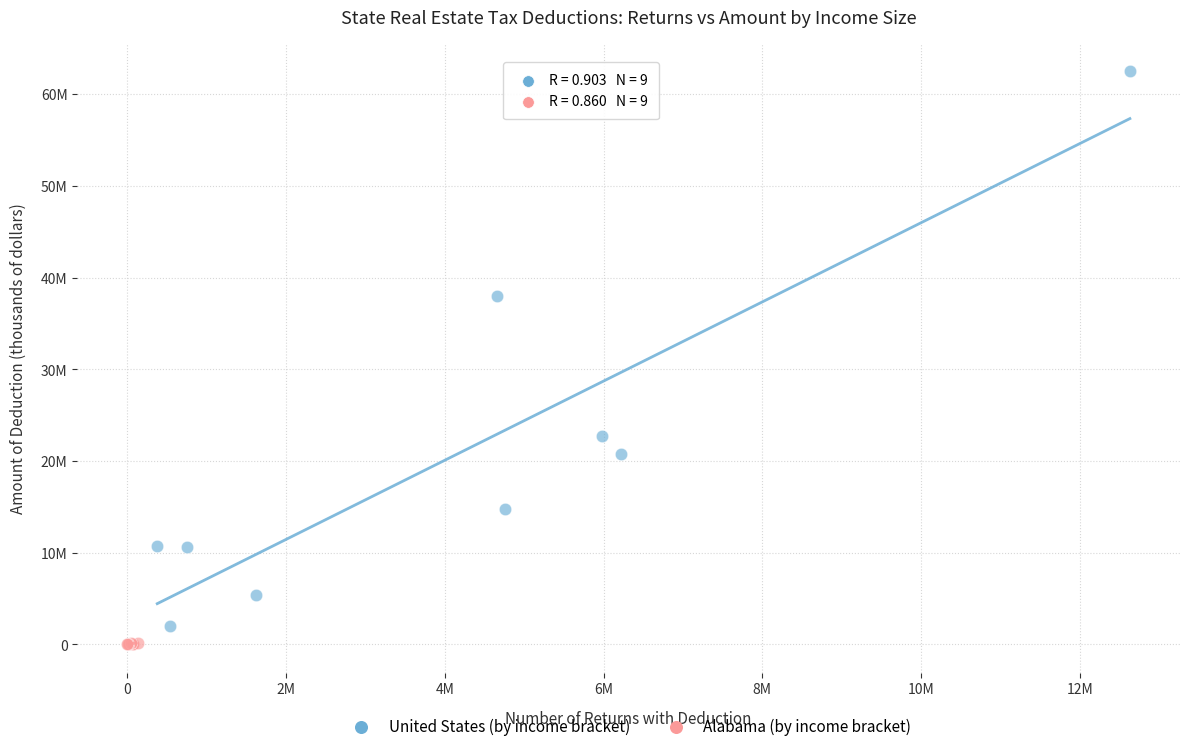

What are all the series names shown in the legend?

United States (by income bracket), Alabama (by income bracket)